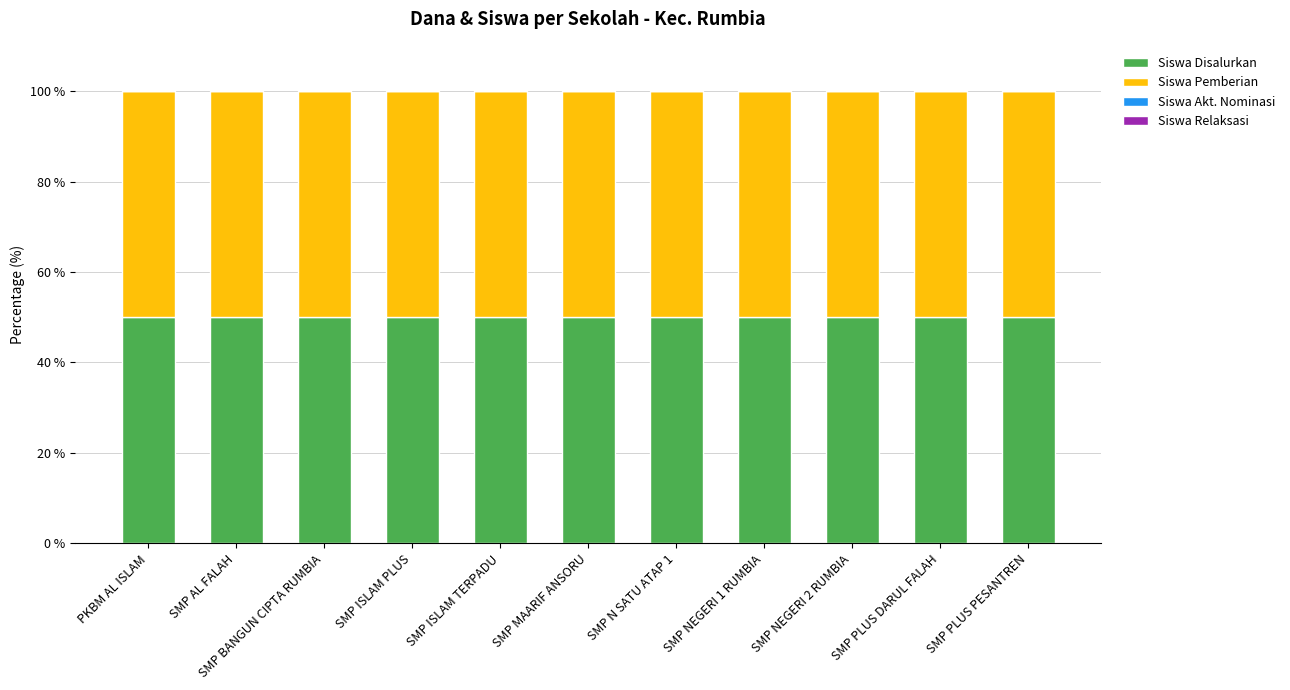

List the series in order of their peak value, highest first.

Siswa Disalurkan, Siswa Pemberian, Siswa Akt. Nominasi, Siswa Relaksasi